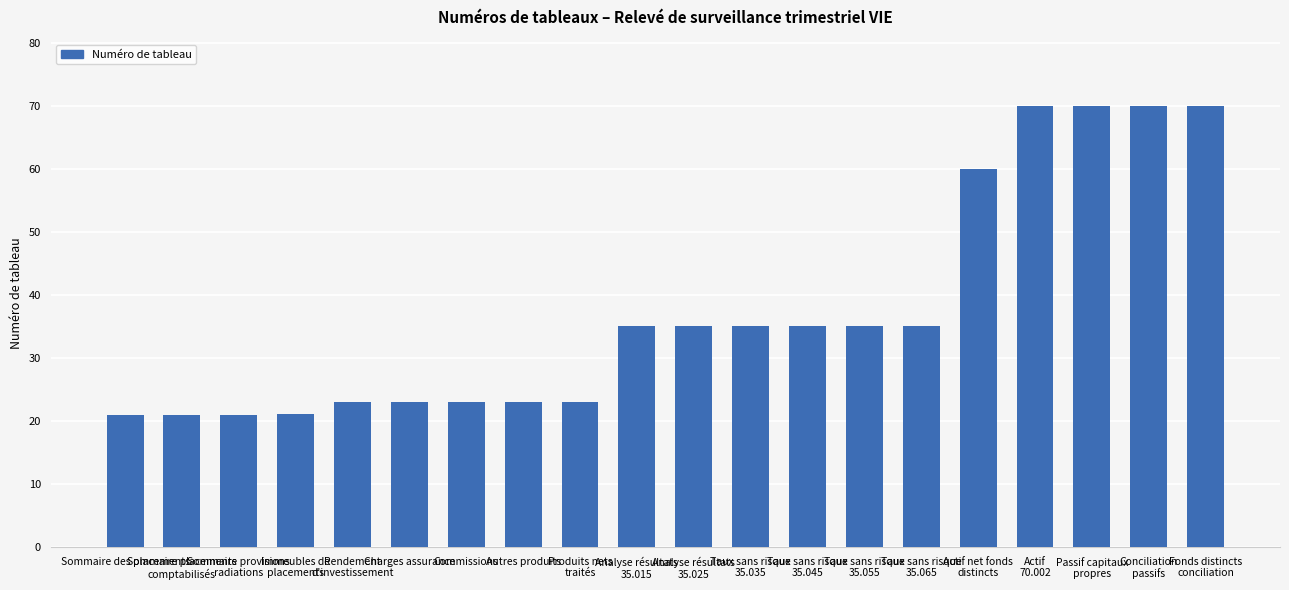

What value does the data have at Analyse résultats
35.025?

35.0